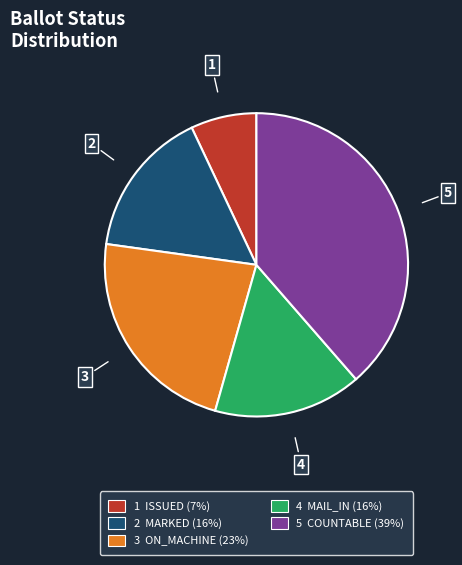

What is the smallest slice in the pie chart?

1 ISSUED (7%)